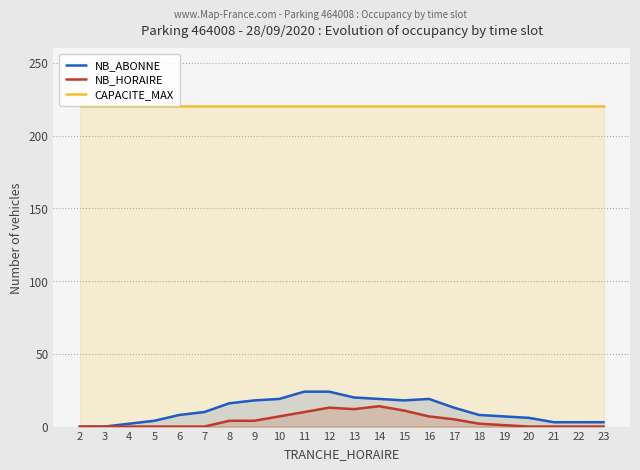

True or false: NB_HORAIRE has more than 2 interior local peaks.

False